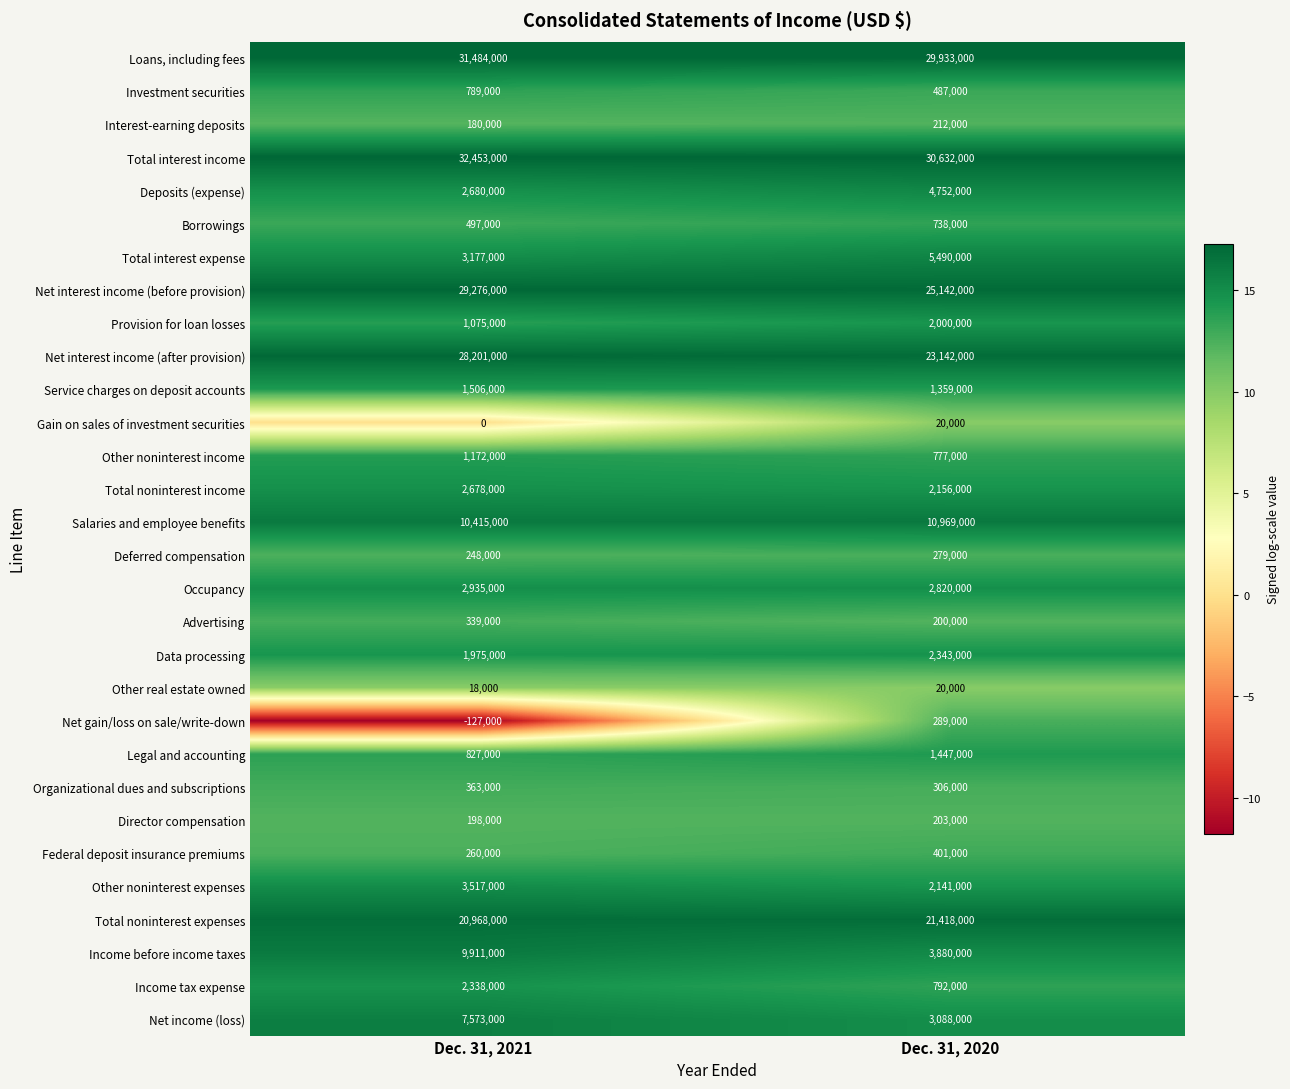

Which label corresponds to the largest value in the chart?

Dec. 31, 2021